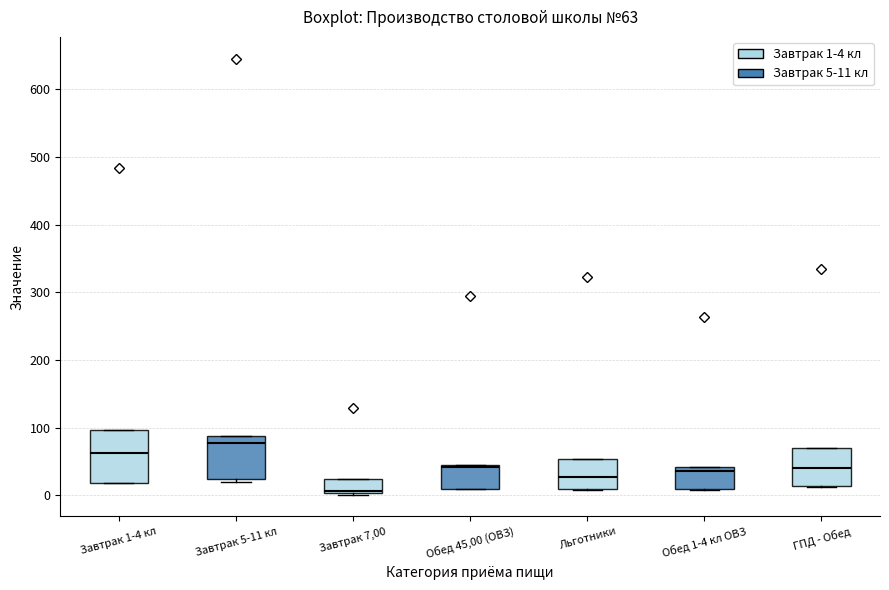

Which box has the lowest median line?

Завтрак 7,00